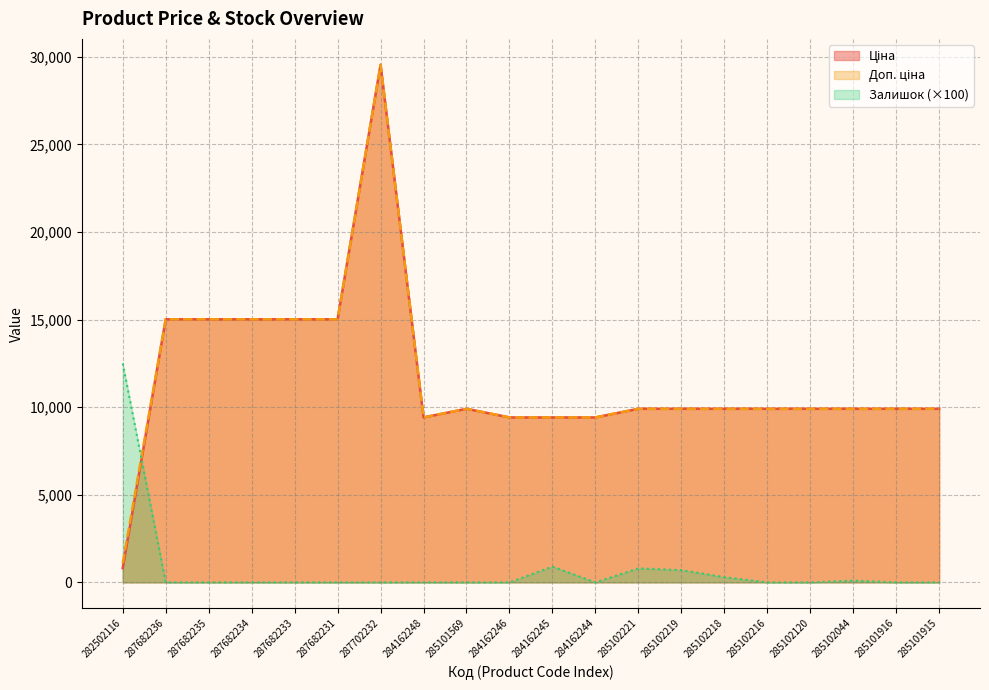

Between 287682236 and 287702232, which series saw the biggest shift?

Ціна